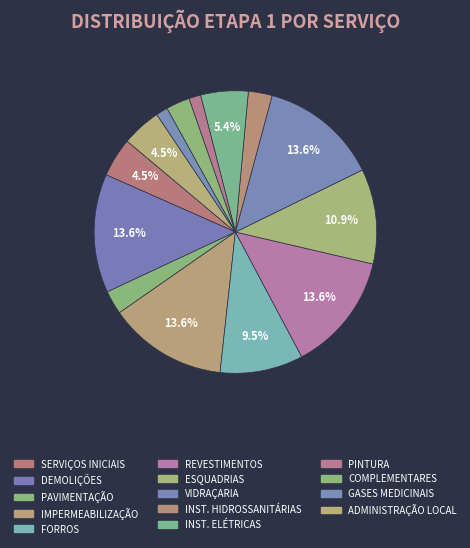

How many slices are in this pie chart?

14